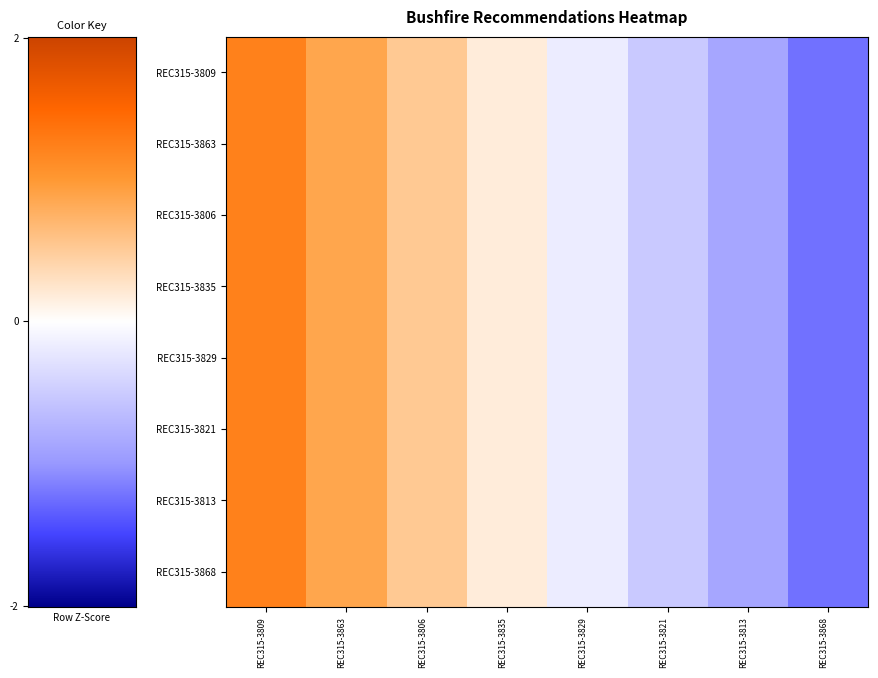

At which category is the sum across all series the highest?

REC315-3809